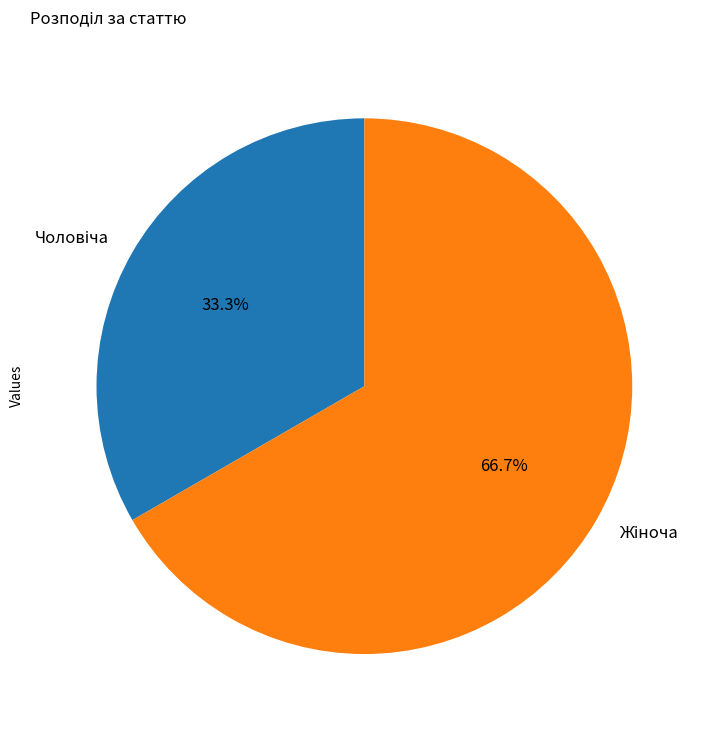

True or false: Чоловіча accounts for 33% of the total.

True